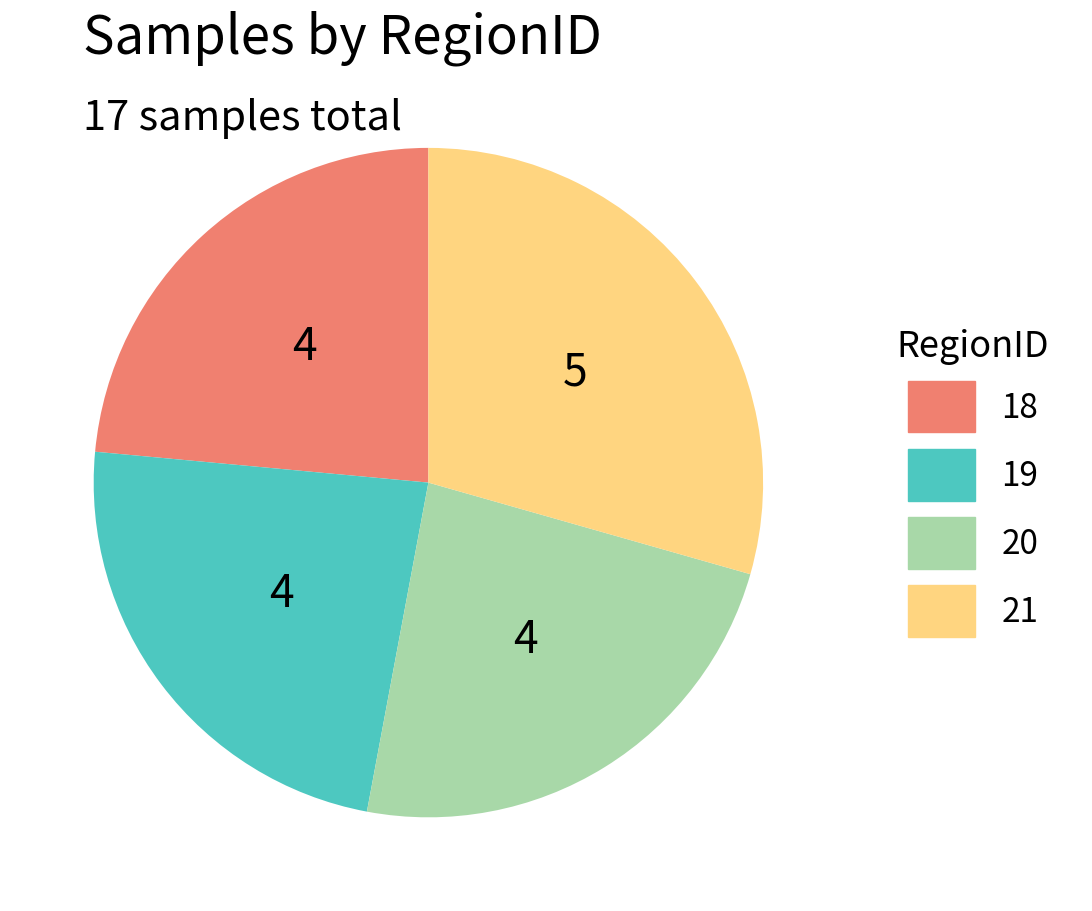

Combined, do 21 and 19 account for over 50%?

Yes